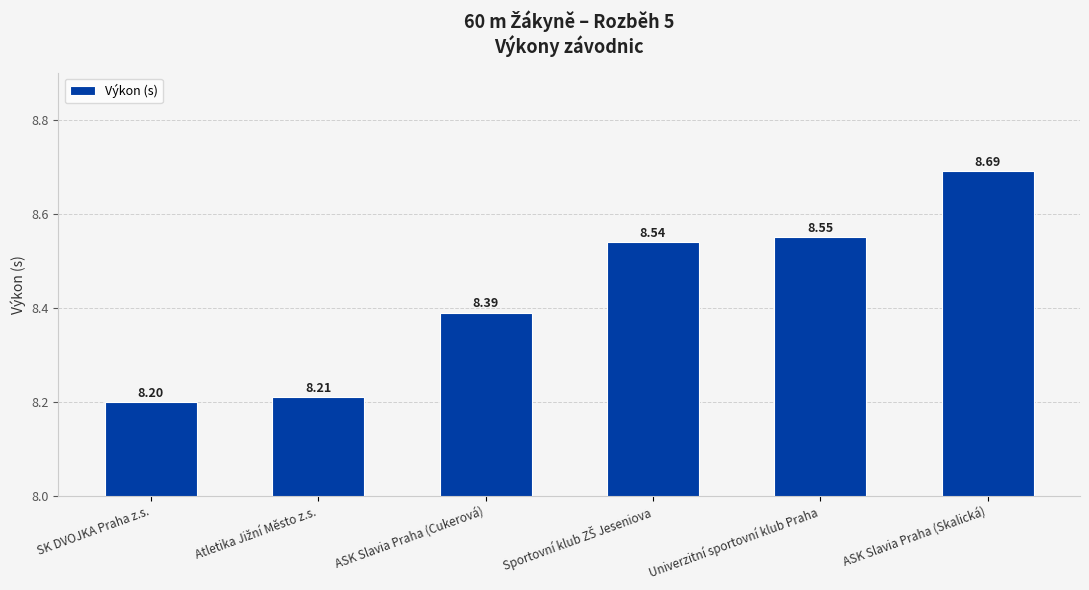

What is the value of the 1st bar from the left?

8.2